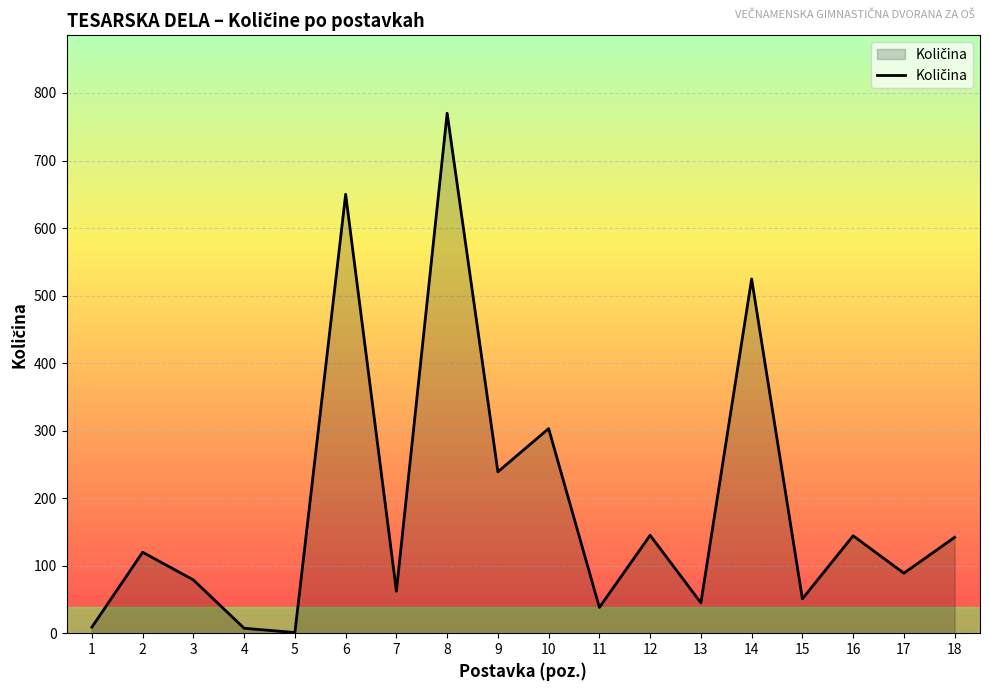

Approximately how many times larger is the value at 8 compared to 9?

3.2